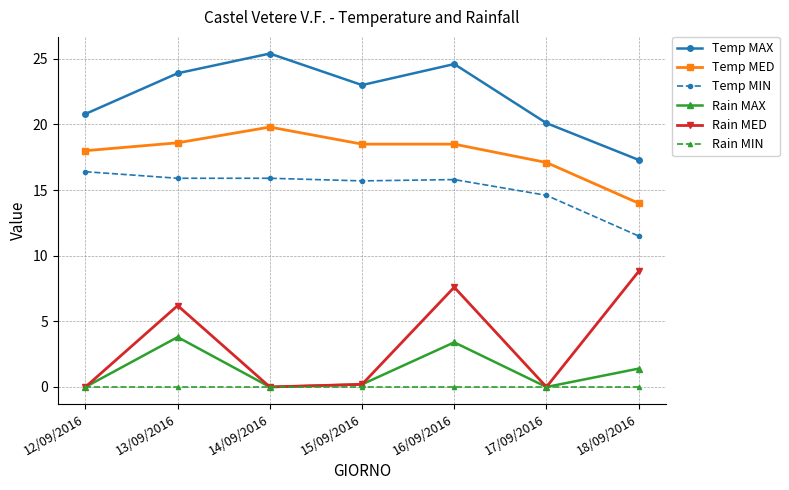

Is it true that Temp MAX equals 35.1 at 17/09/2016?

False